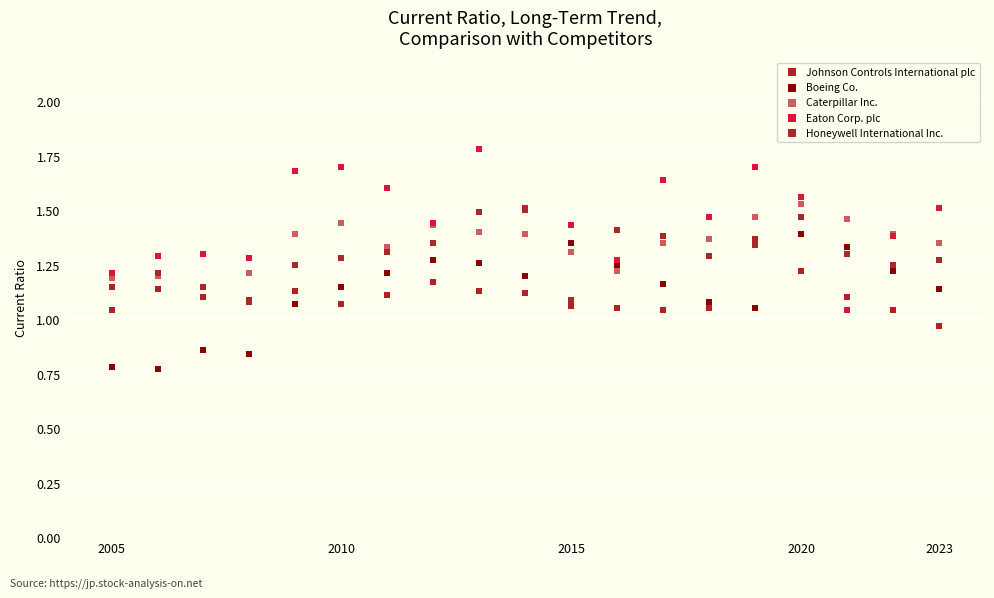

Which series has the widest spread of Y values?

Eaton Corp. plc